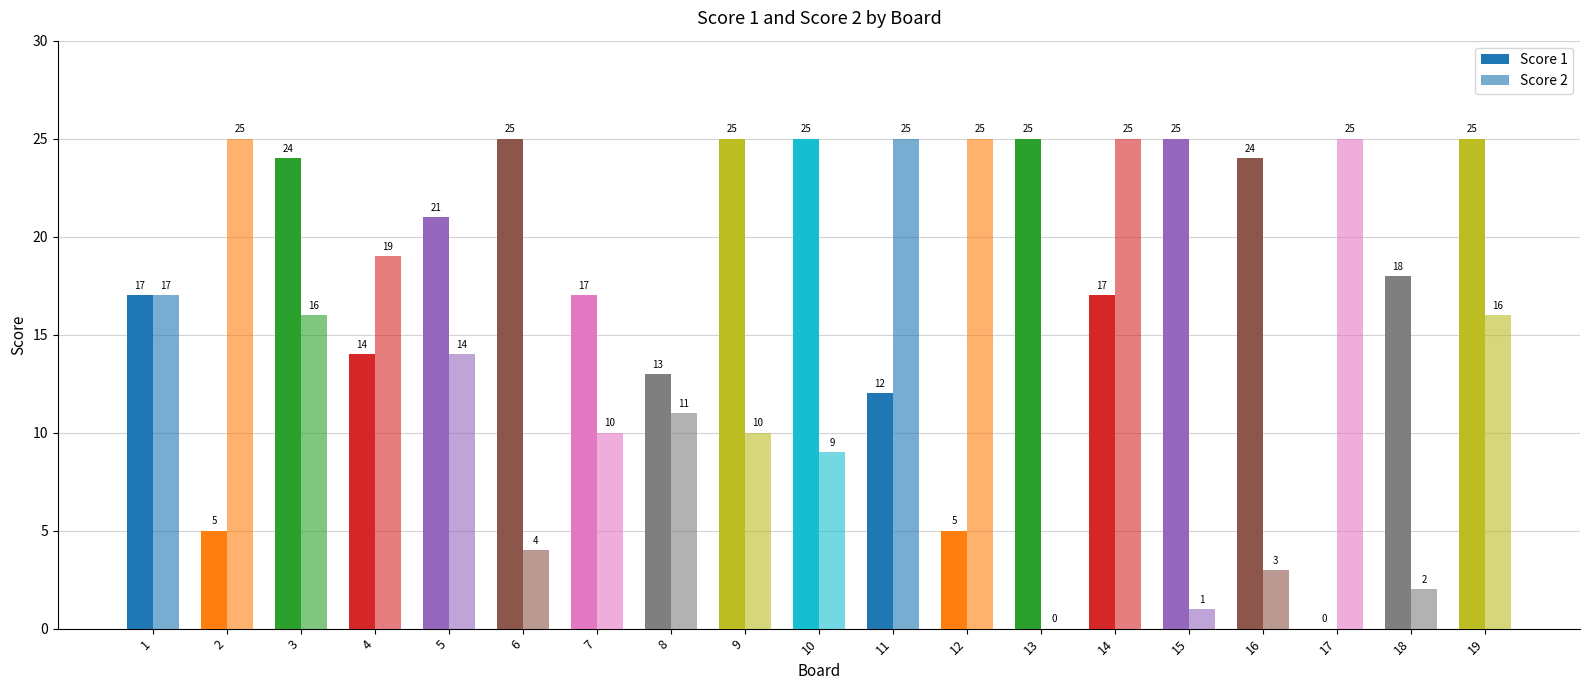

List the series in order of their peak value, highest first.

Score 1, Score 2